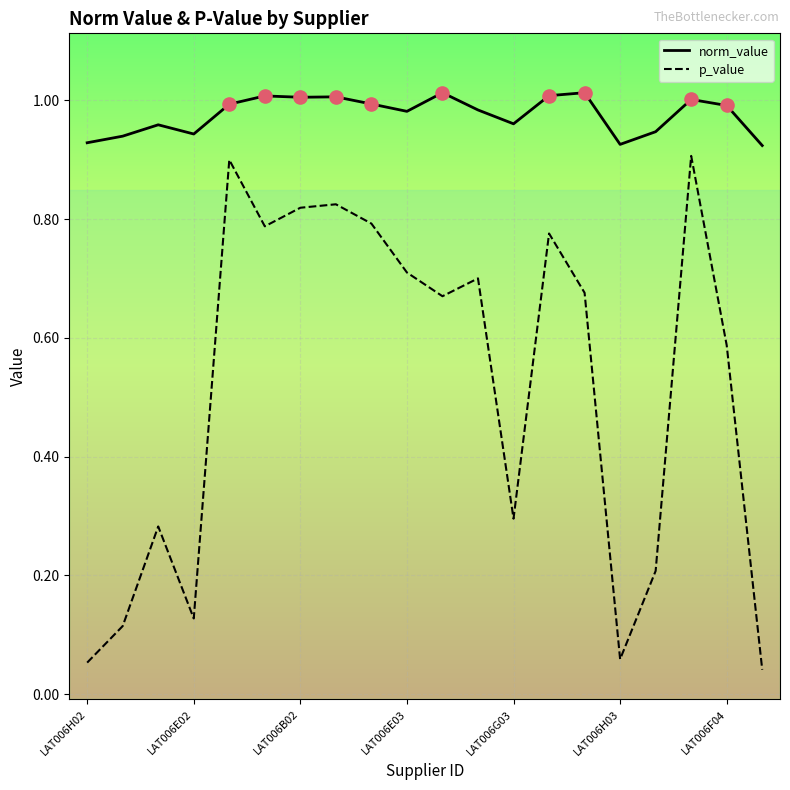

Which series has the widest spread of values?

p_value